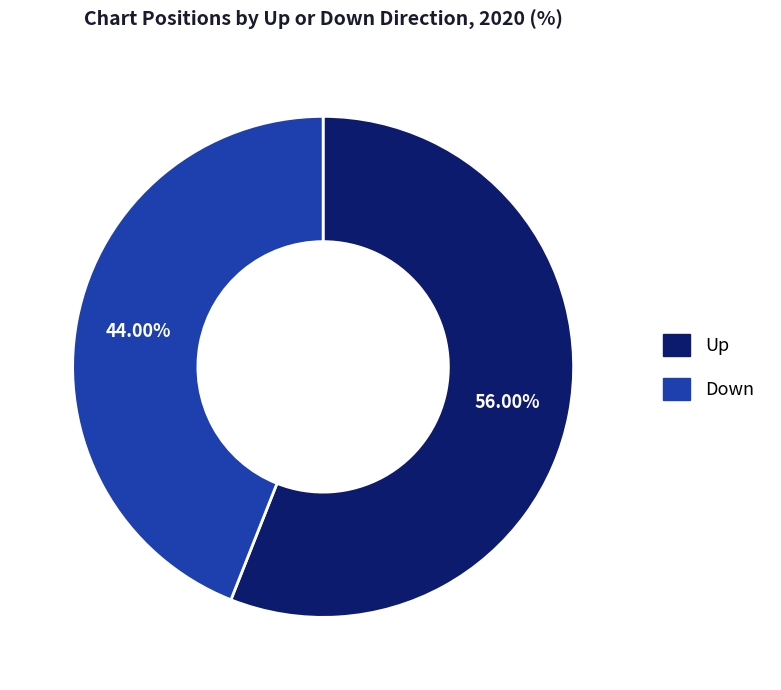

Count the number of slices in the pie.

2